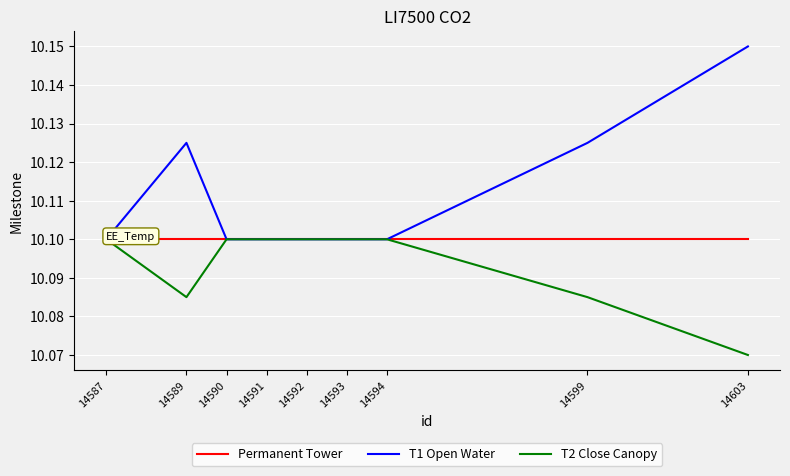

At how many categories does at least one series exceed 10?

9